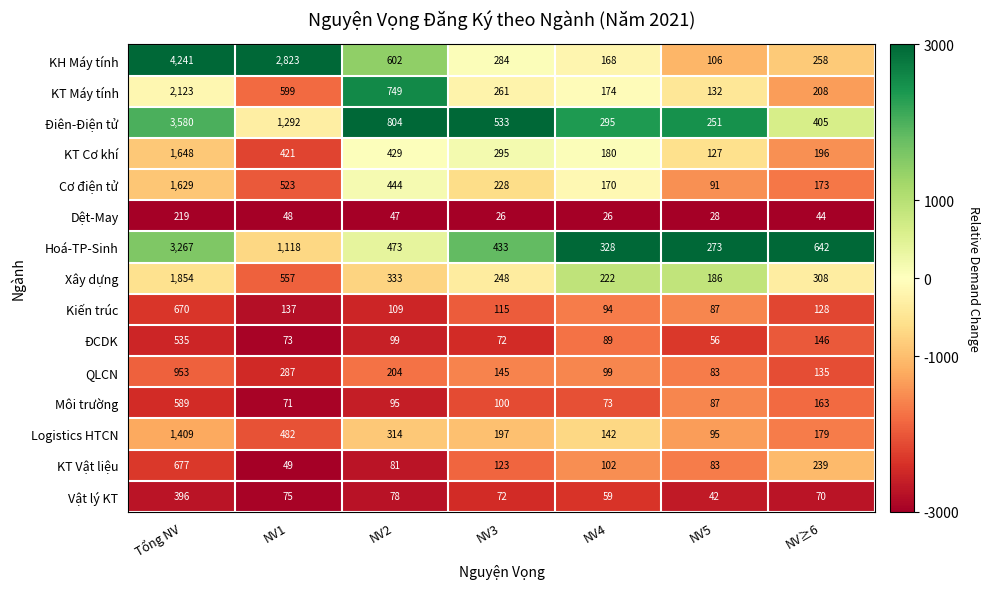

Which category has the highest value across all series?

Tổng NV